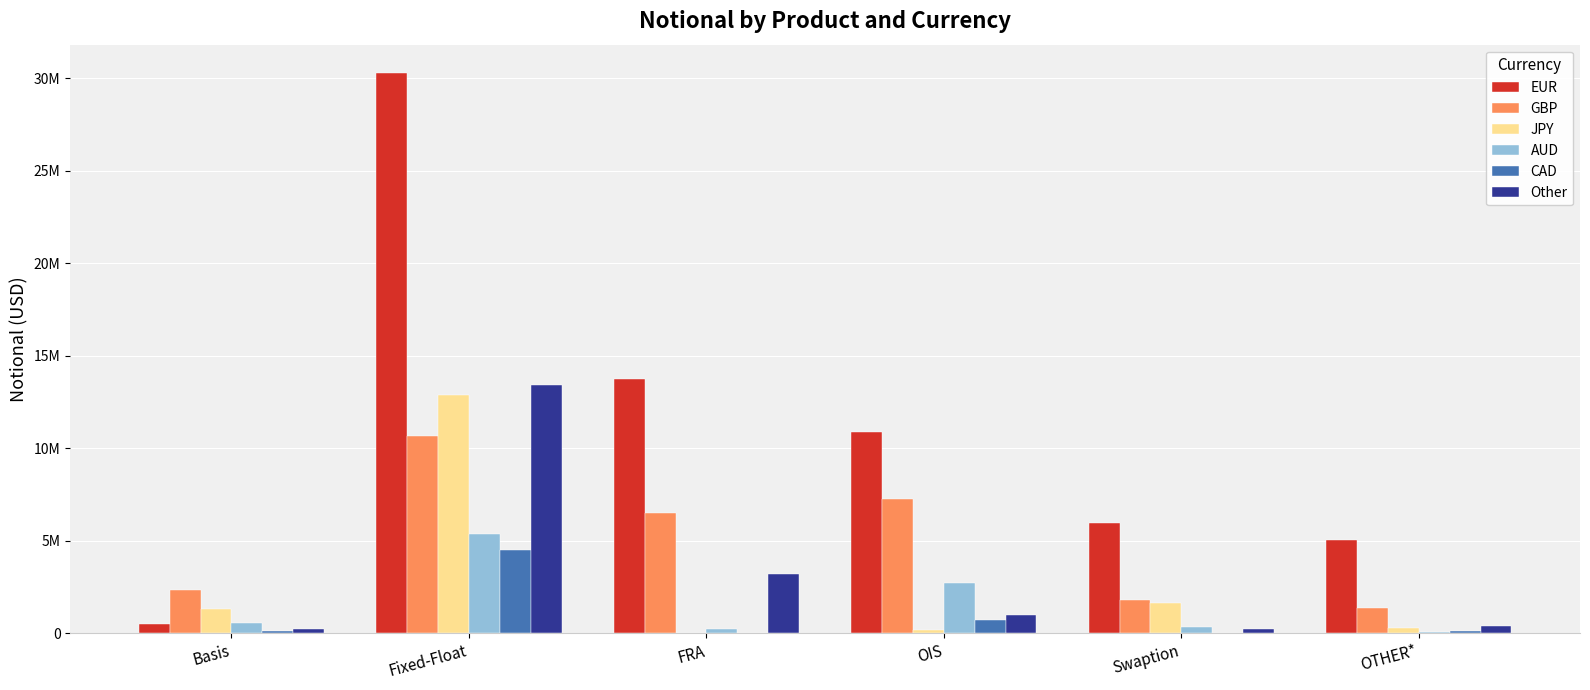

At how many categories does at least one series exceed 2179936?

6